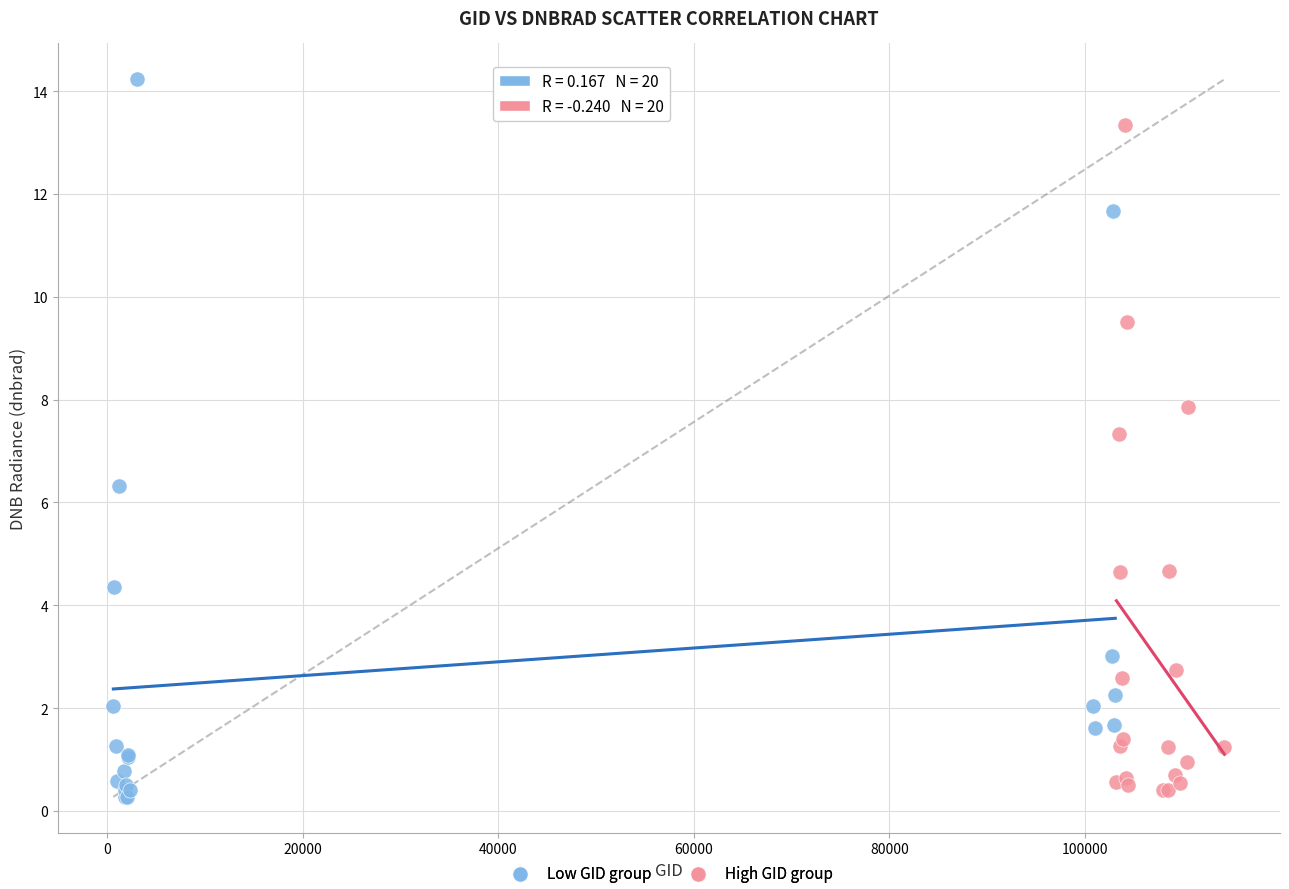

Which series has the widest spread of Y values?

Low GID group